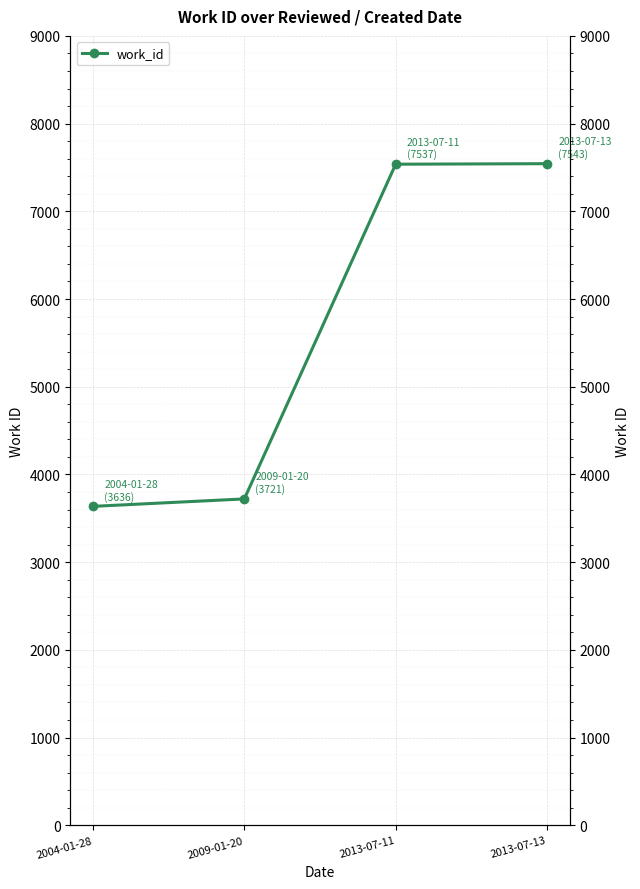

Is this an area chart (filled region under the line)?

No